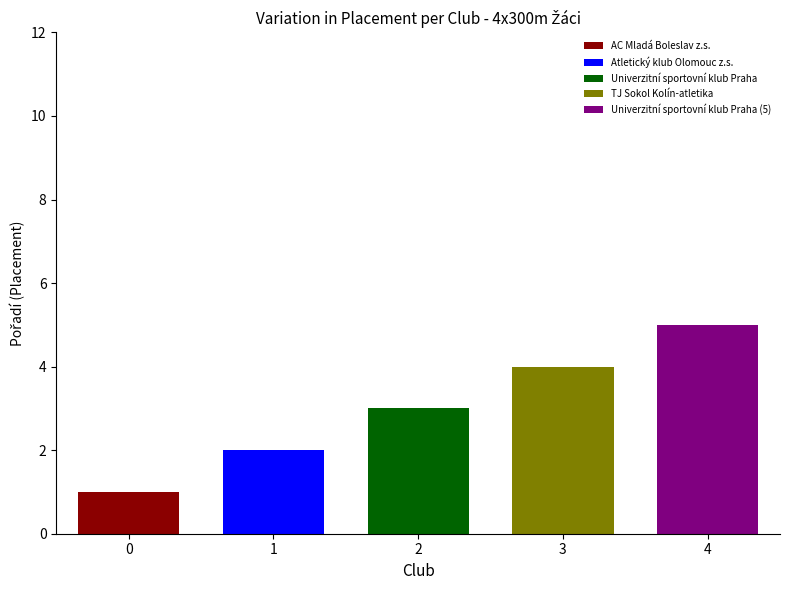

How many data points are above 3?

2